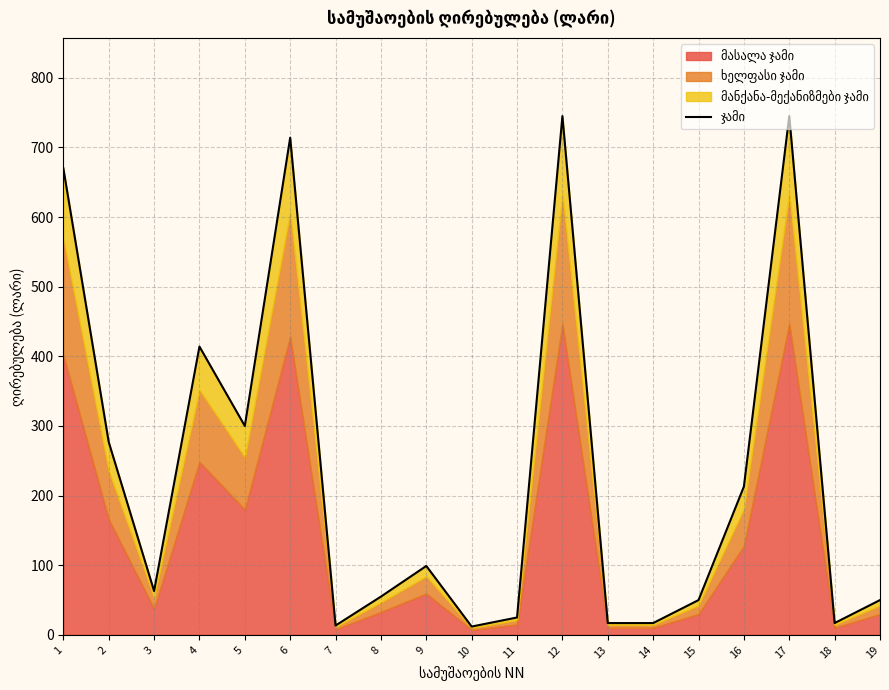

Where is the first local minimum?

3